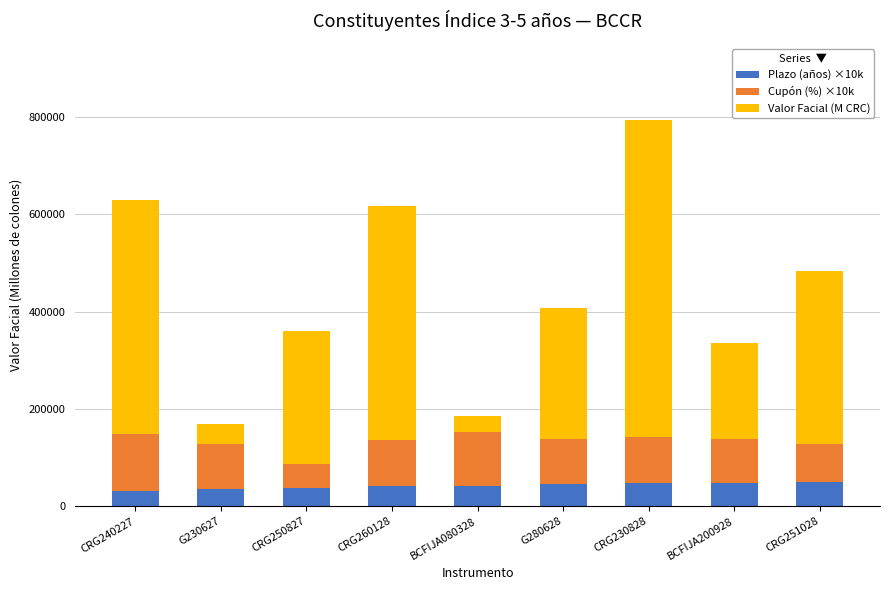

Are the bars grouped side by side (vs. stacked)?

No